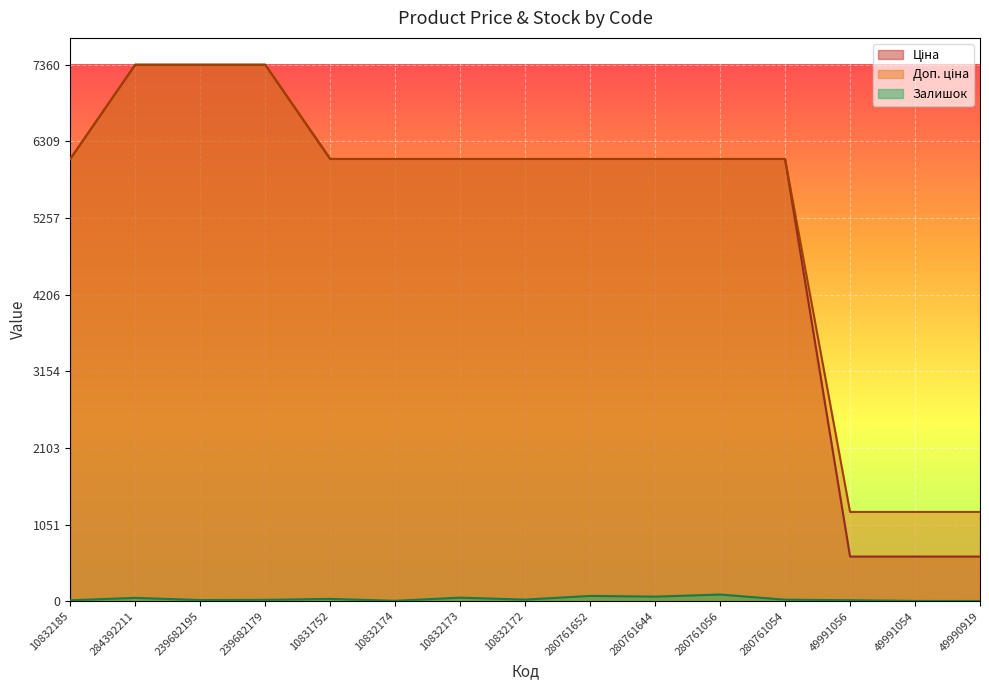

Between 239682195 and 10832172, which series saw the biggest shift?

Ціна